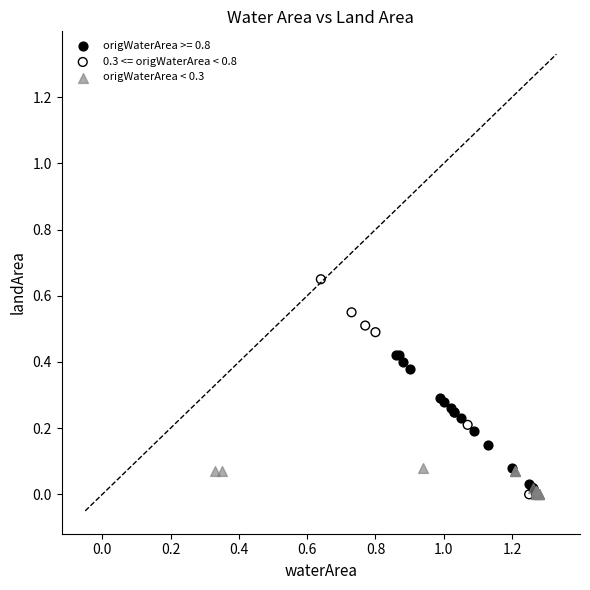

What are all the series names shown in the legend?

origWaterArea >= 0.8, 0.3 <= origWaterArea < 0.8, origWaterArea < 0.3